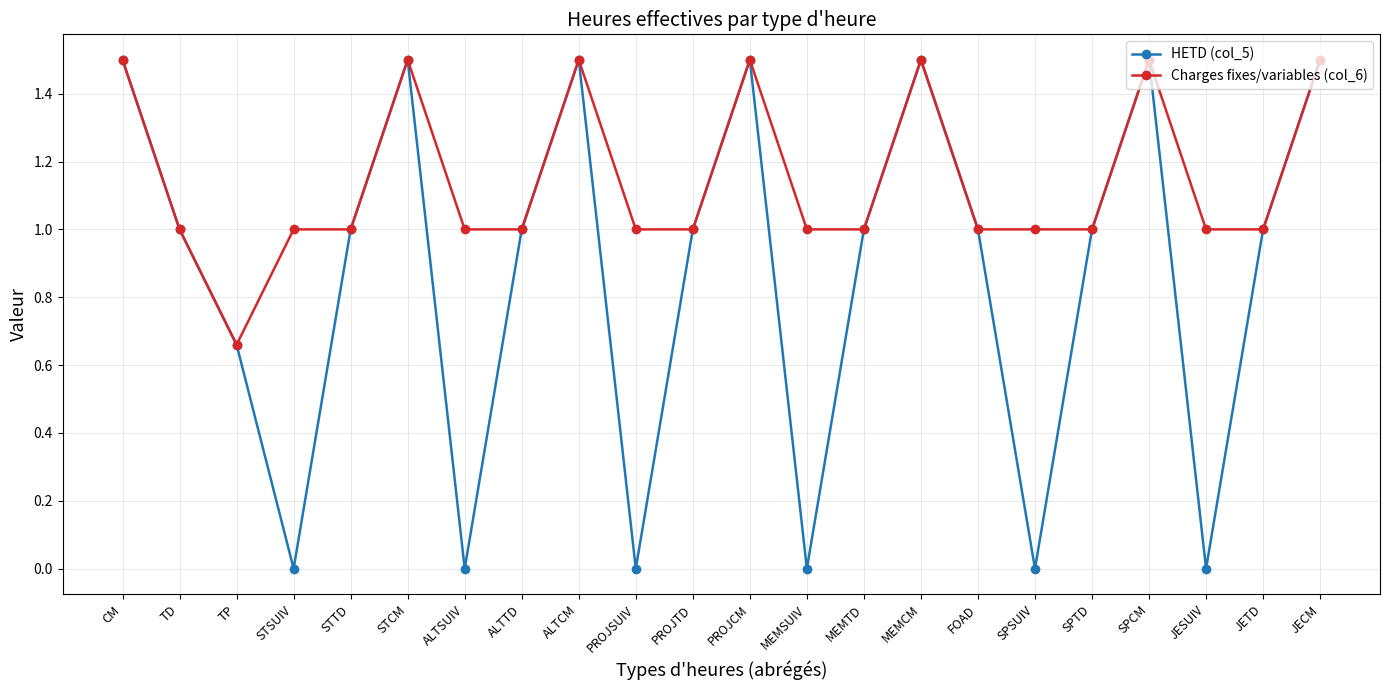

Between MEMTD and JESUIV, which series saw the biggest shift?

HETD (col_5)